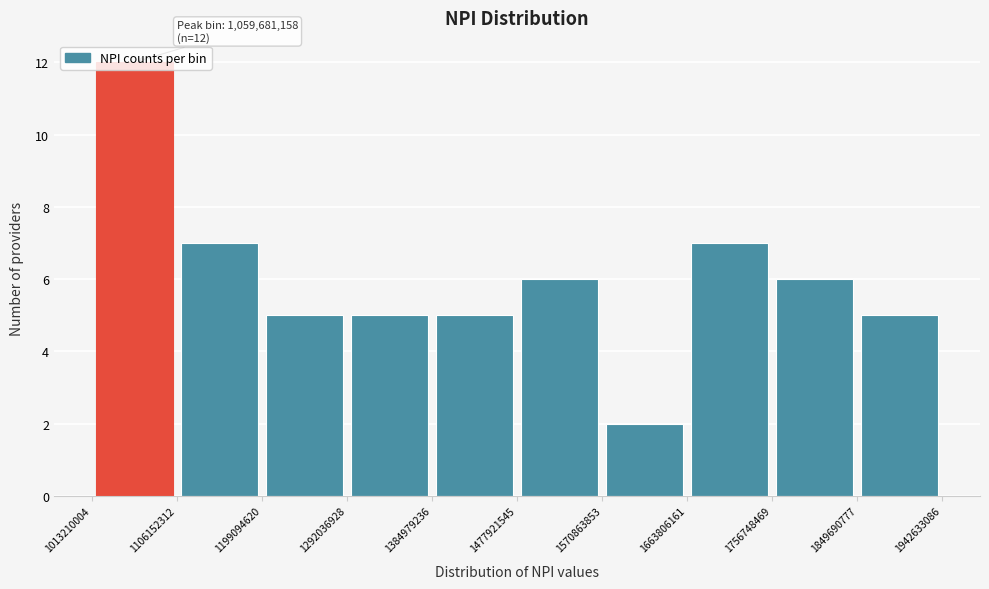

Over which range of the x-axis is the bar tallest?

1013210004 to 1106152312